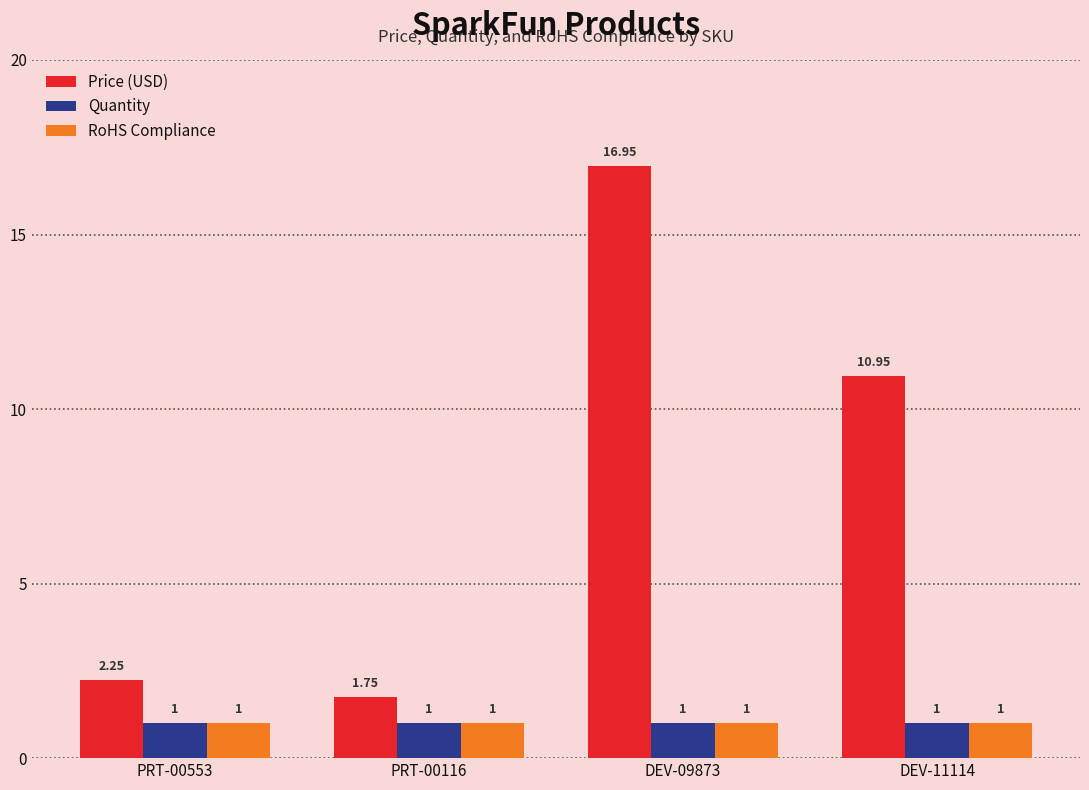

Count the number of categories in the chart.

4